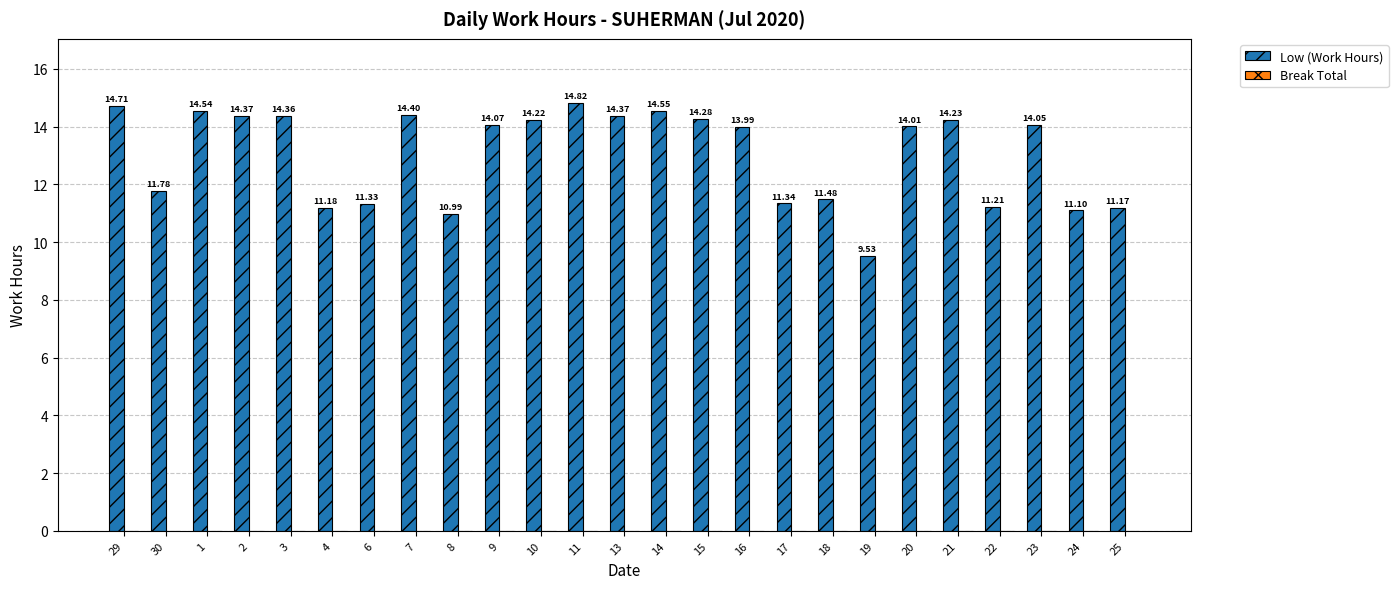

Does the chart contain any negative values?

No